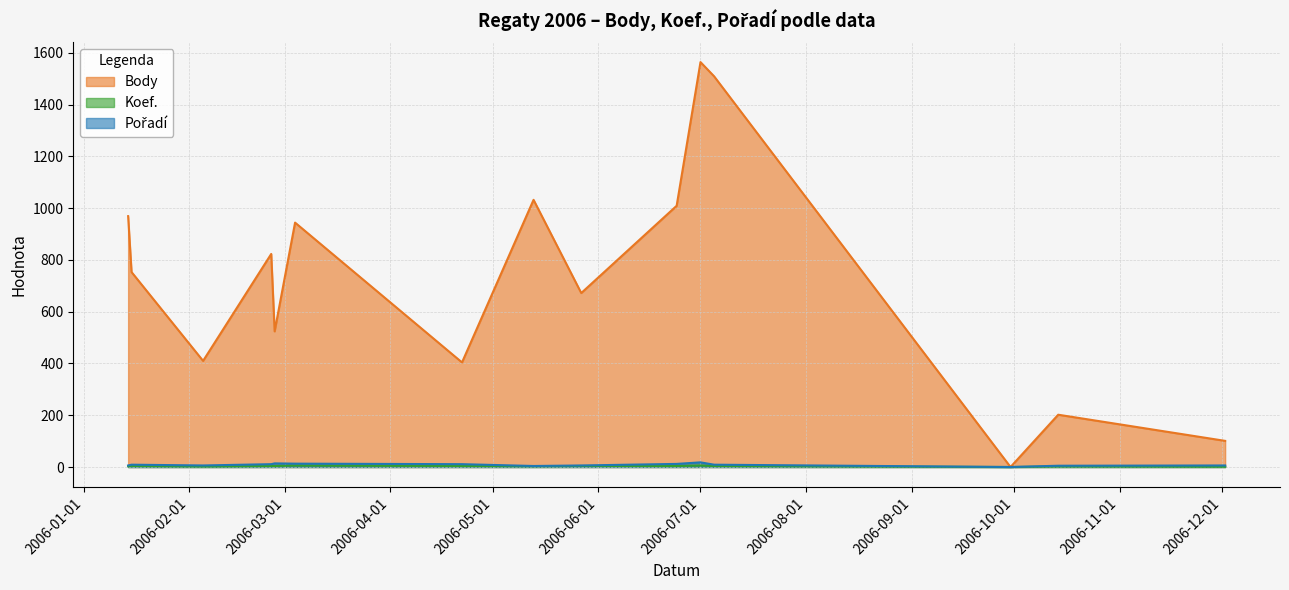

What is the label of the 12th point from the left?

2006-07-05